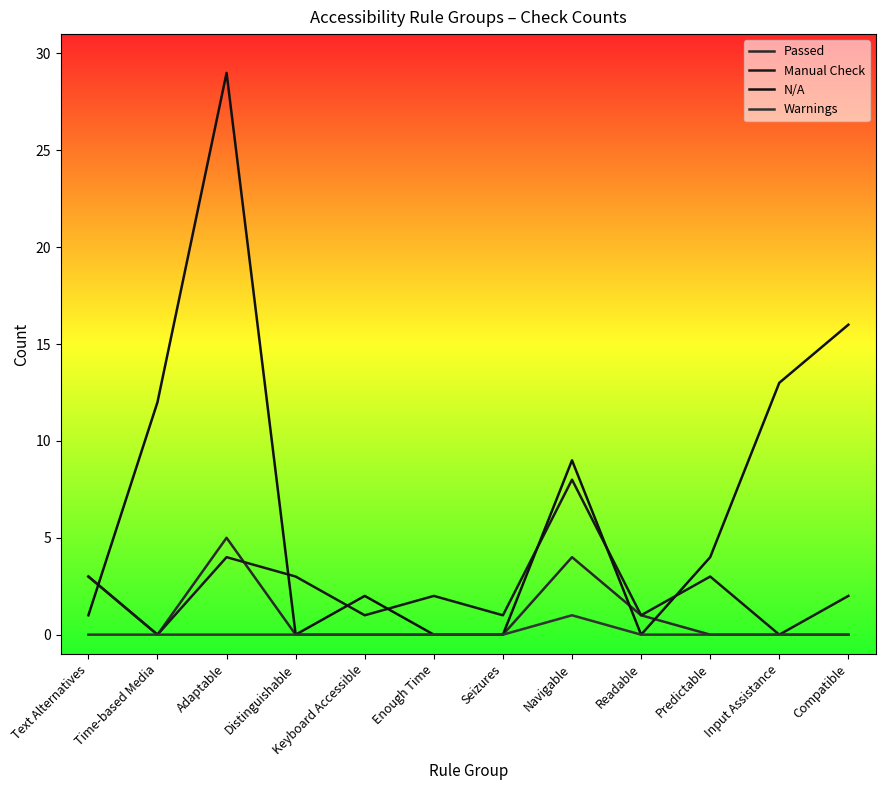

True or false: Passed has a value of 2 at Text Alternatives.

False